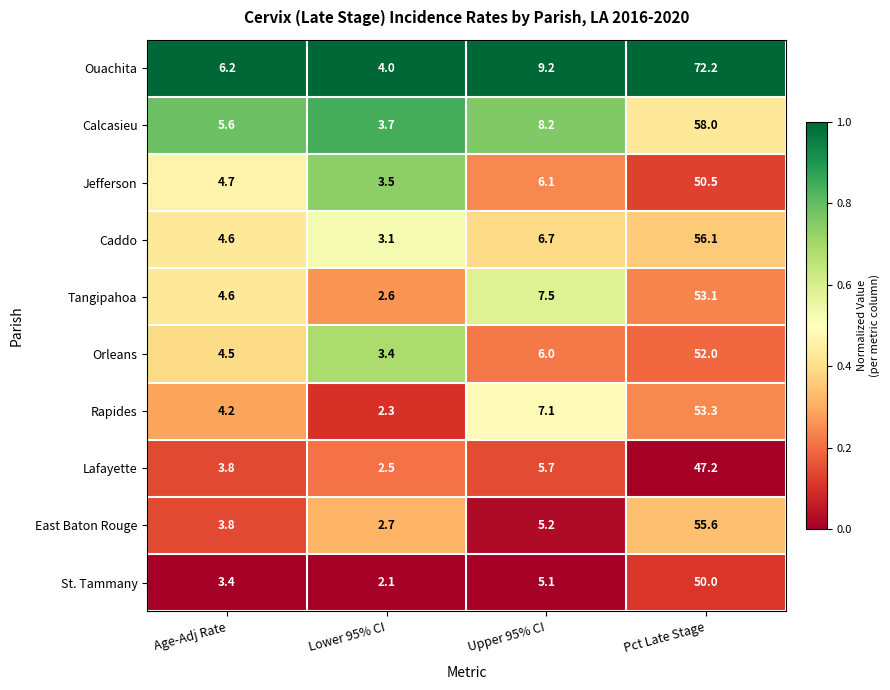

What is the difference between the second highest and second lowest values in the Rapides series?

2.9